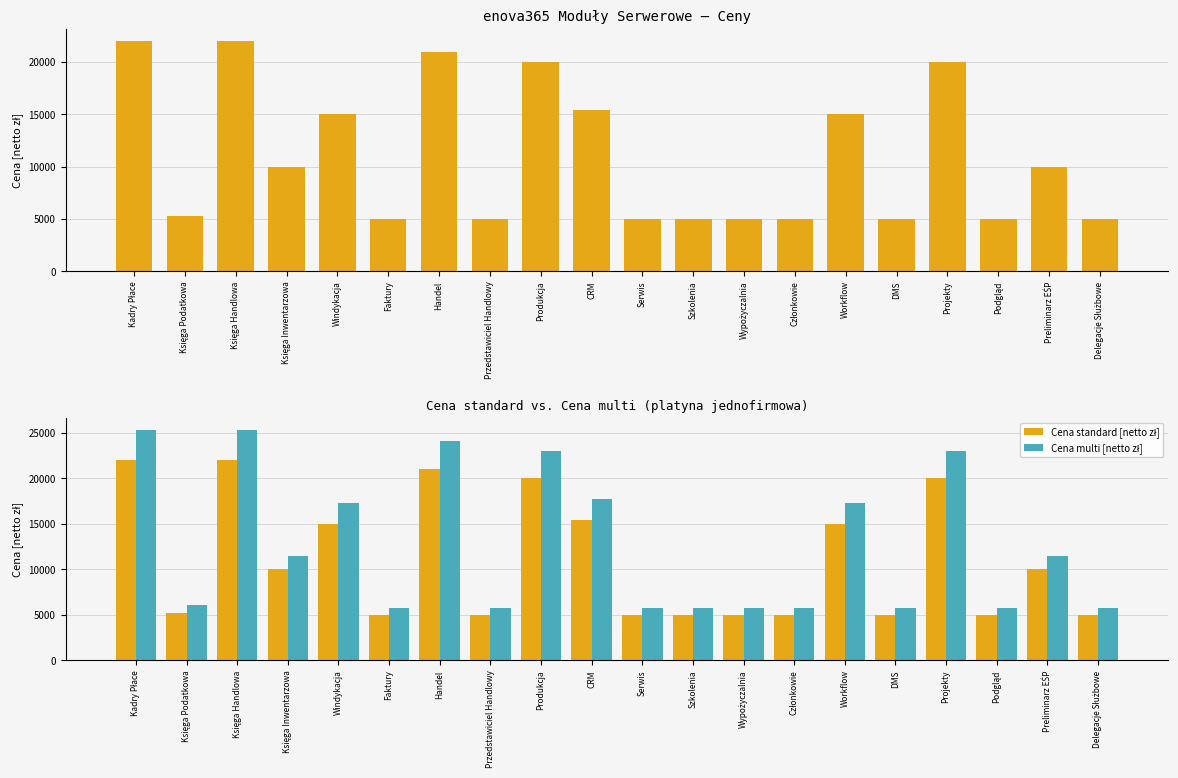

How many categories are shown in the chart?

20